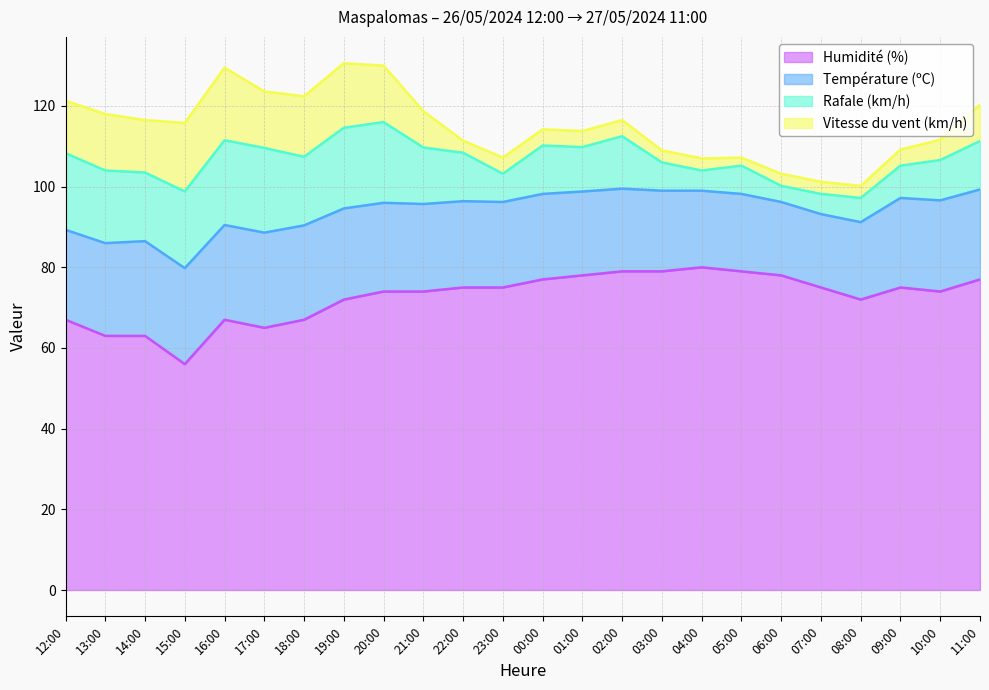

What is the difference between the second highest and minimum values in the Vitesse du vent (km/h) series?

15.0